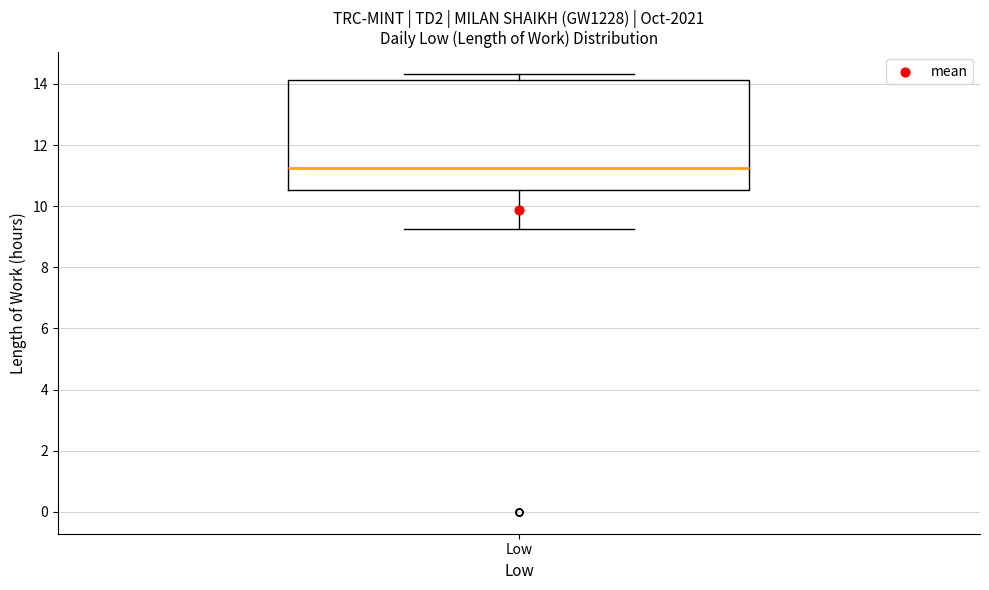

Transcribe this box plot: give where the median line is, the range the box spans, and where the two whiskers end, as read against the y-axis. The values are not printed on the chart, so give them approximately, as read against the axis.

median 11.2, box 10.6 to 14.2, whiskers 9.2 to 14.4